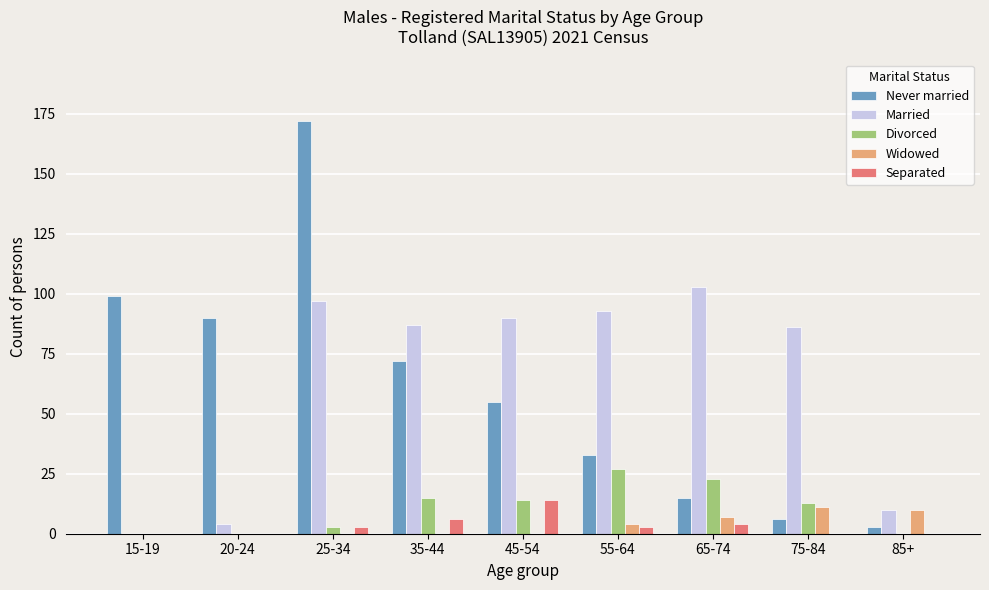

What is the maximum value shown in the chart?

172